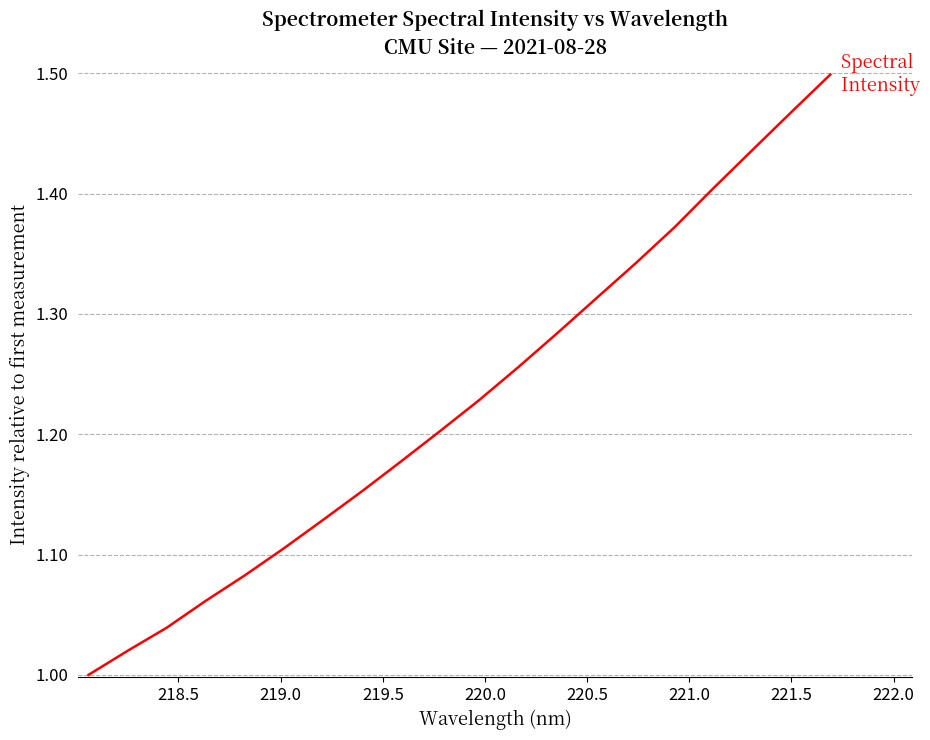

What is the greatest value displayed?

1.5